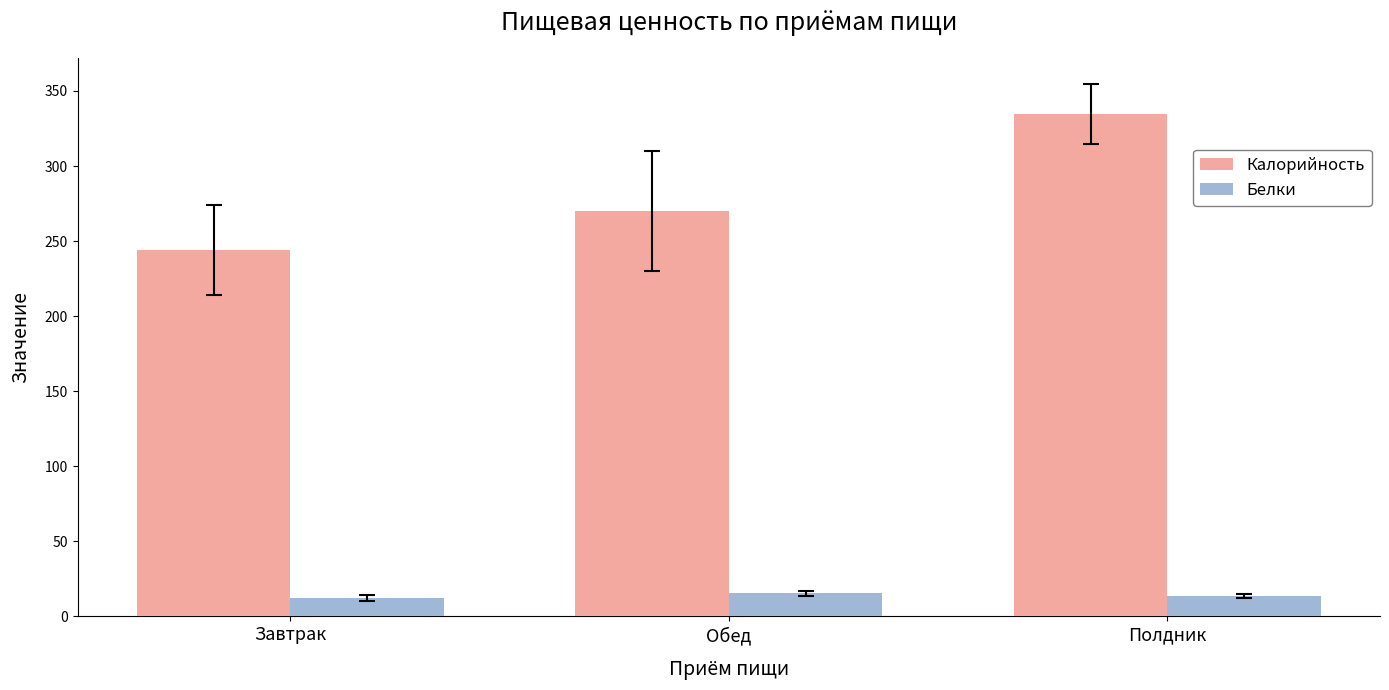

Read the Белки value at Полдник.

13.5